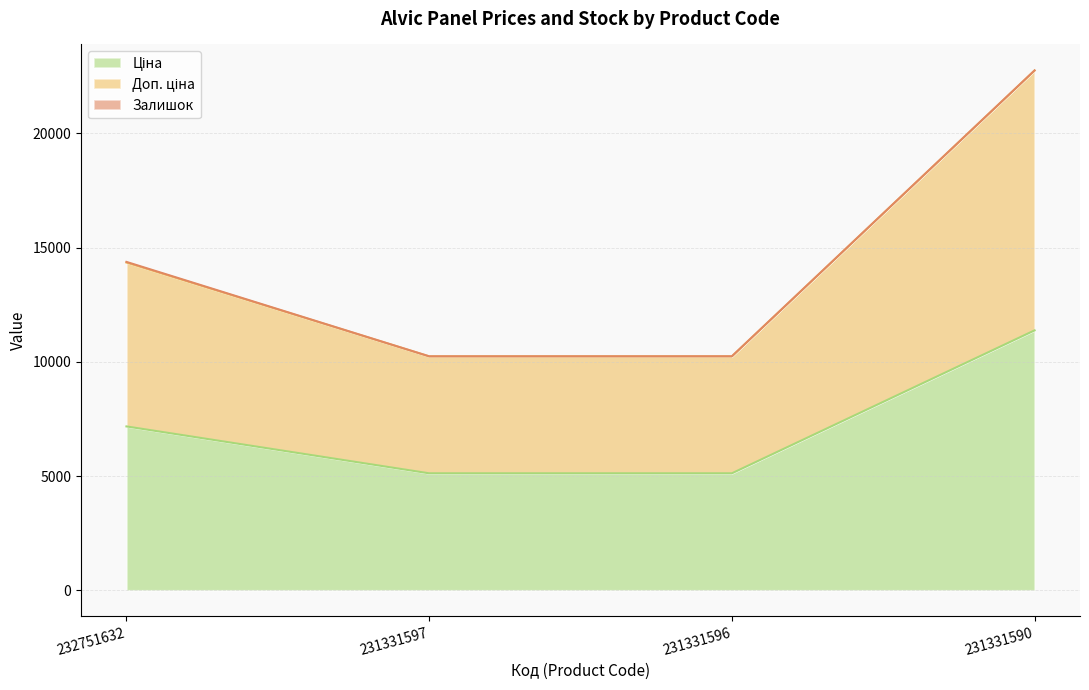

What is the value of the Ціна point at the 3rd from the left?

5120.4